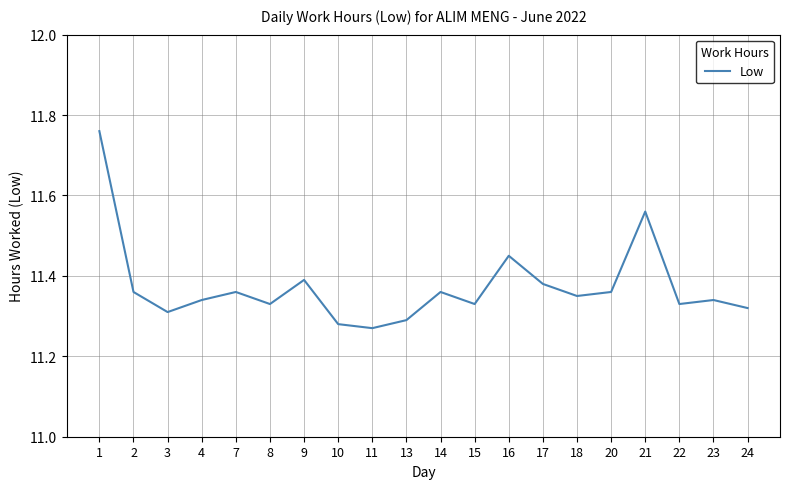

Approximately how many times larger is the value at 14 compared to 1?

1.0